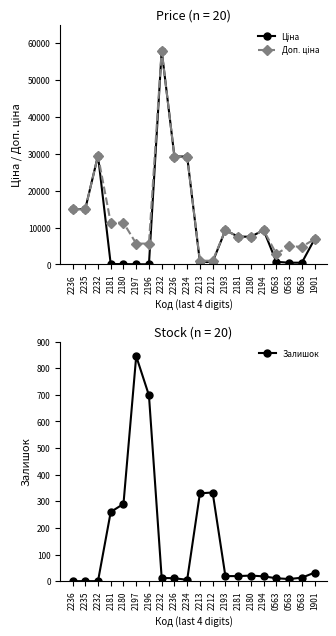

True or false: Доп. ціна has a value of 5667.0 at 2197.

True